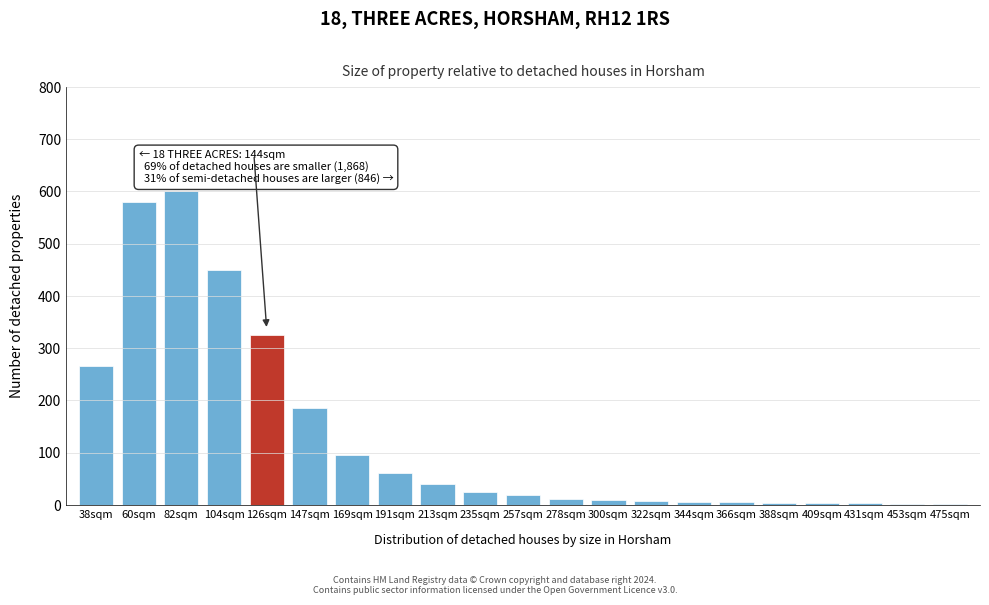

The value at 82sqm is 843. True or false?

False